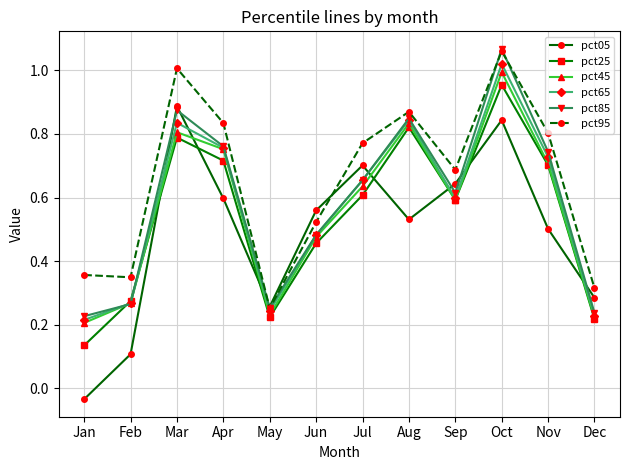

How many times do pct85 and pct25 cross each other?

2